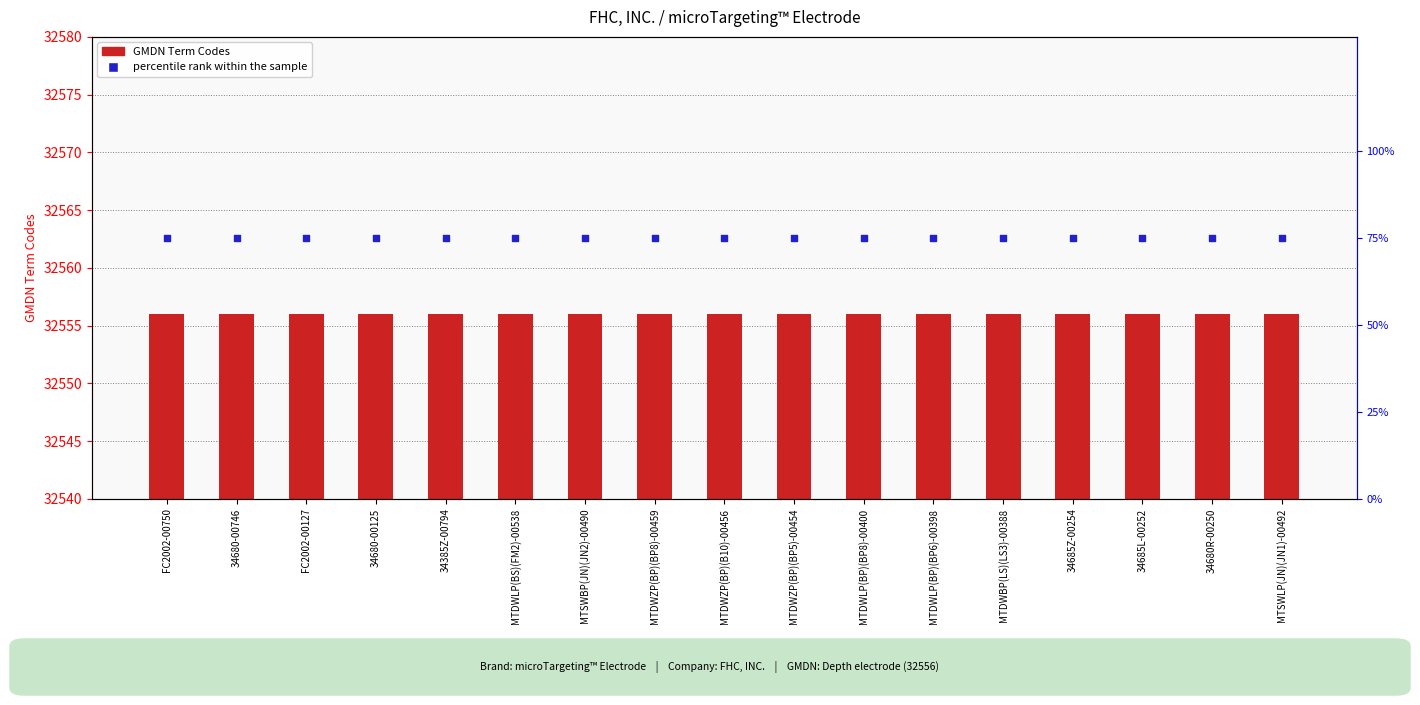

At how many categories does at least one series exceed 27332?

17